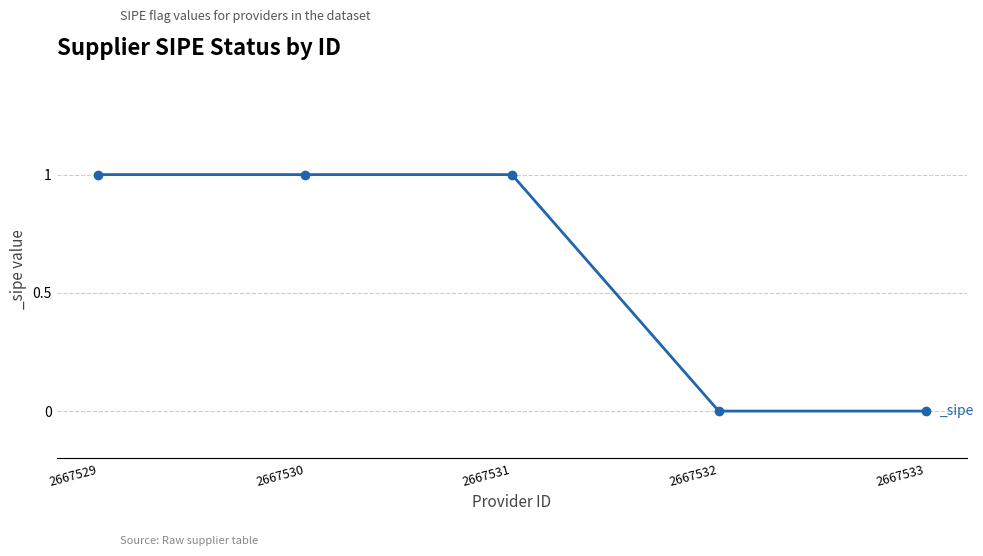

How many distinct data groups are displayed?

1